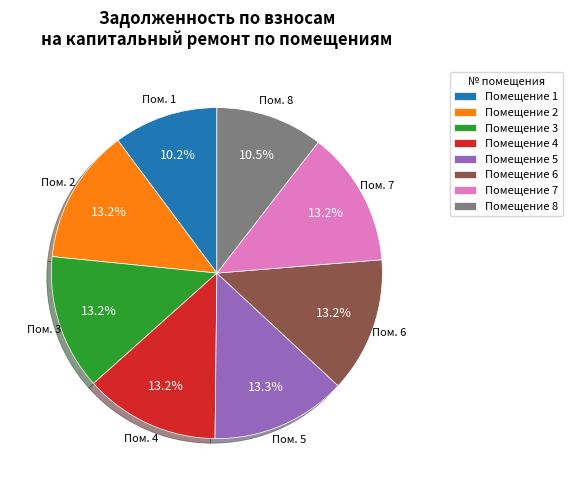

Does Помещение 6 account for over 50% of the chart?

No